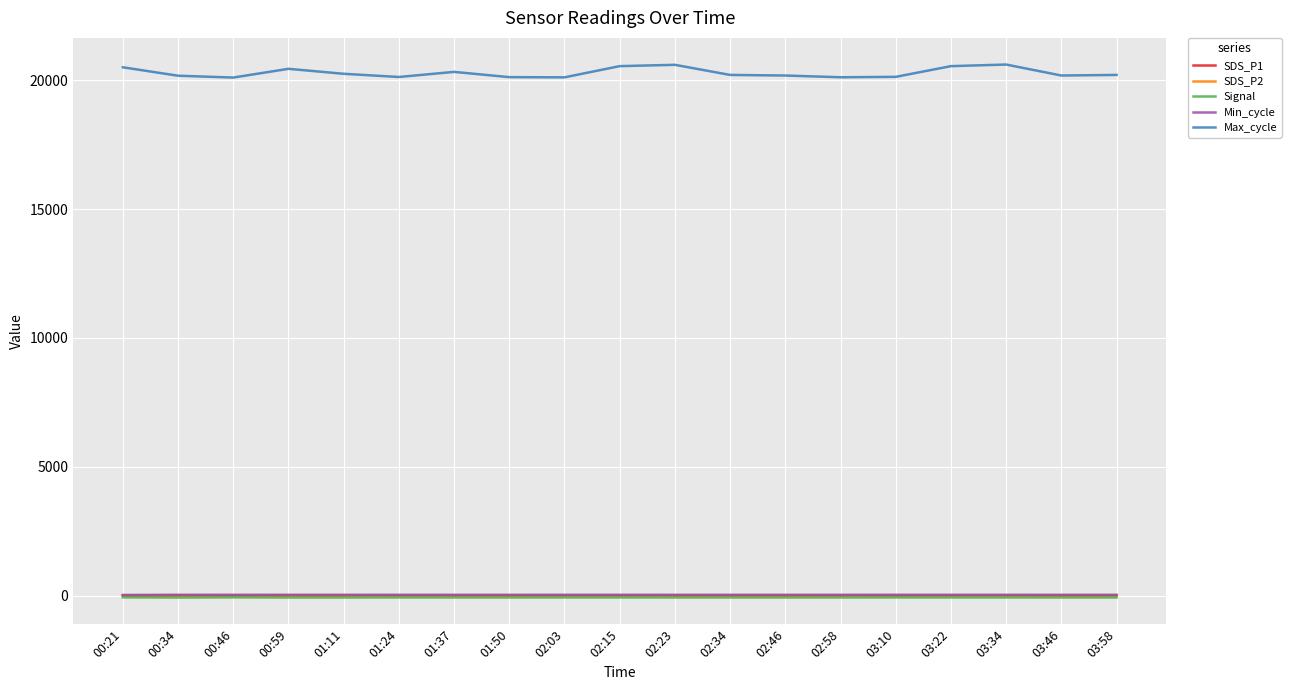

True or false: Max_cycle and SDS_P1 intersect in this chart.

False